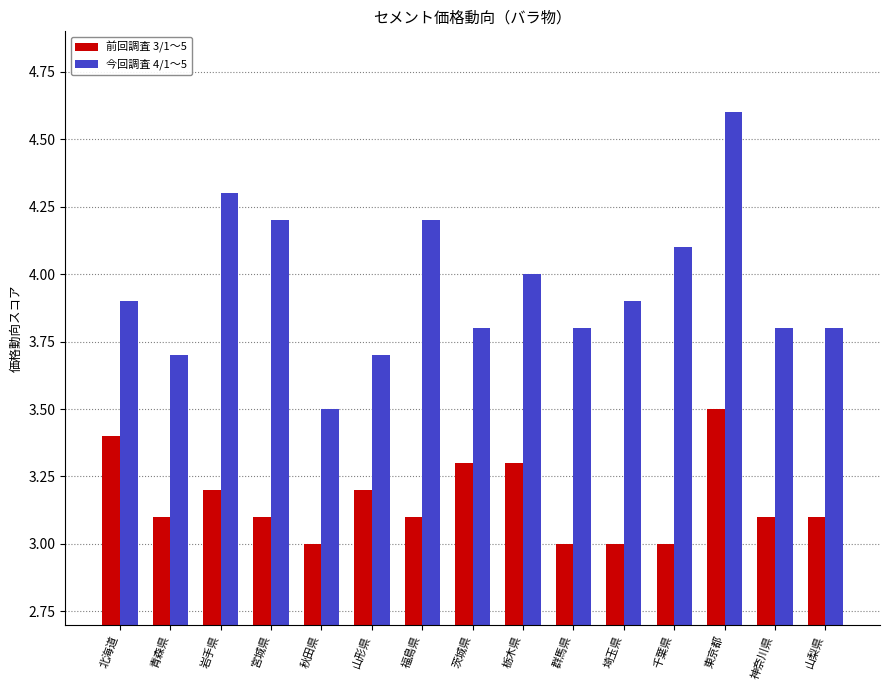

What is the greatest value displayed?

4.6